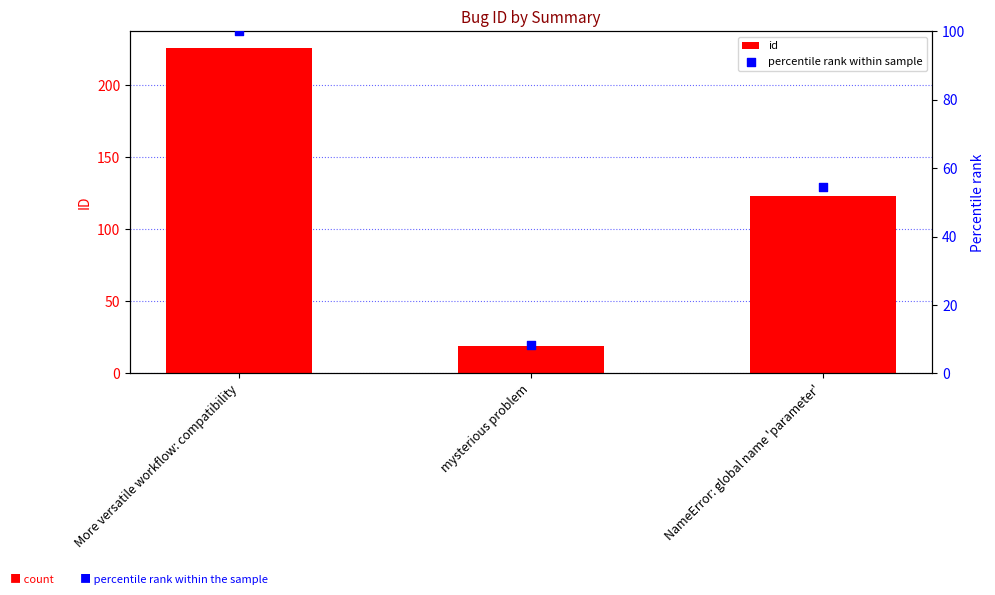

Which series has the largest total across all categories?

id